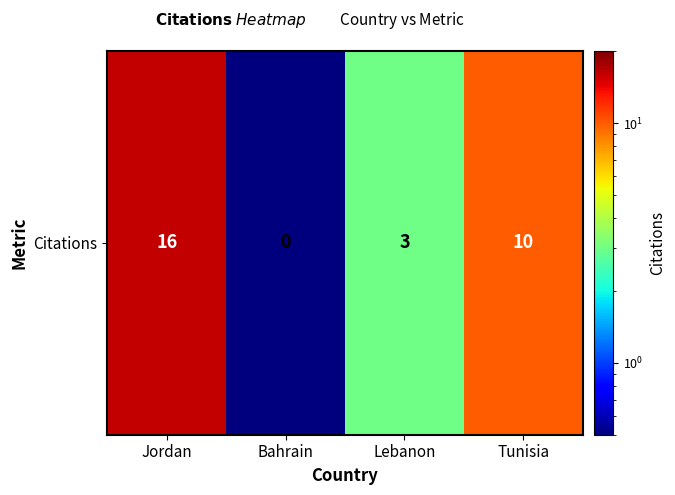

Reading left to right, list all the values displayed in this chart.

Jordan=16.0	Bahrain=0.1	Lebanon=3.0	Tunisia=10.0